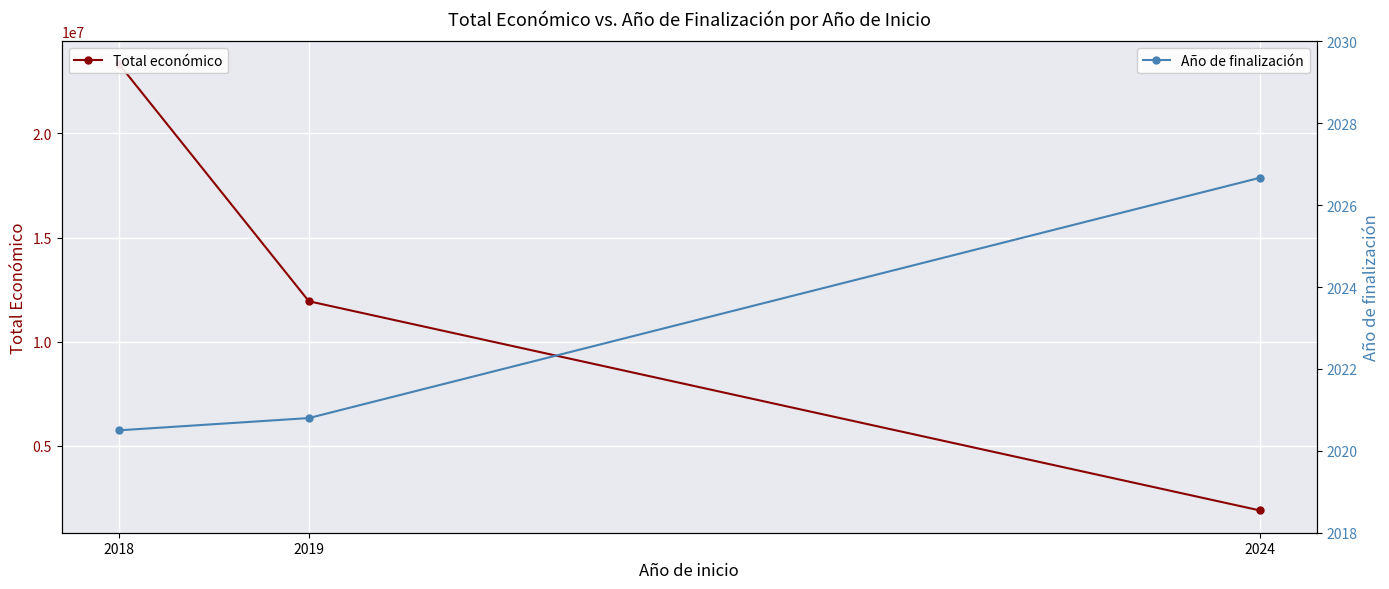

True or false: Total económico has a value of 7573391.5 at 2019.

False